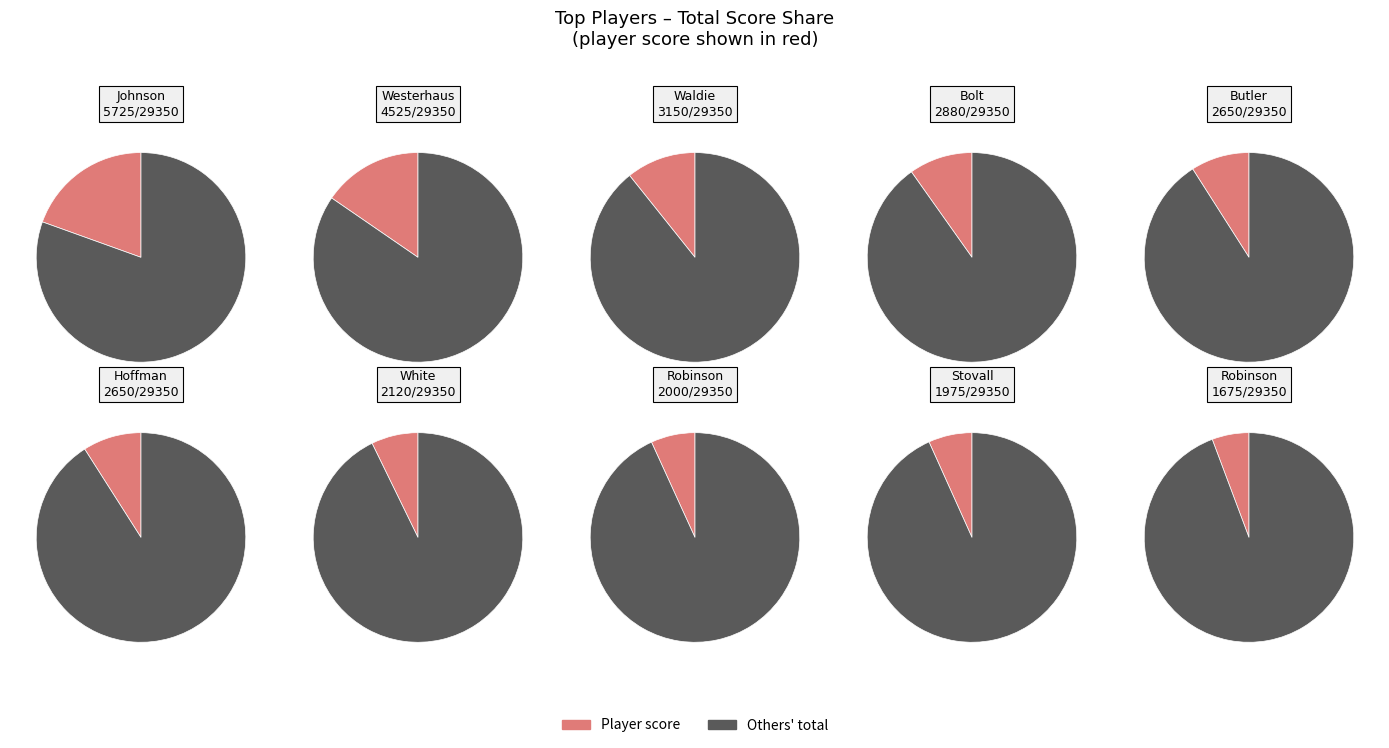

Is it true that Bolt, Paul is 18% of the pie?

False